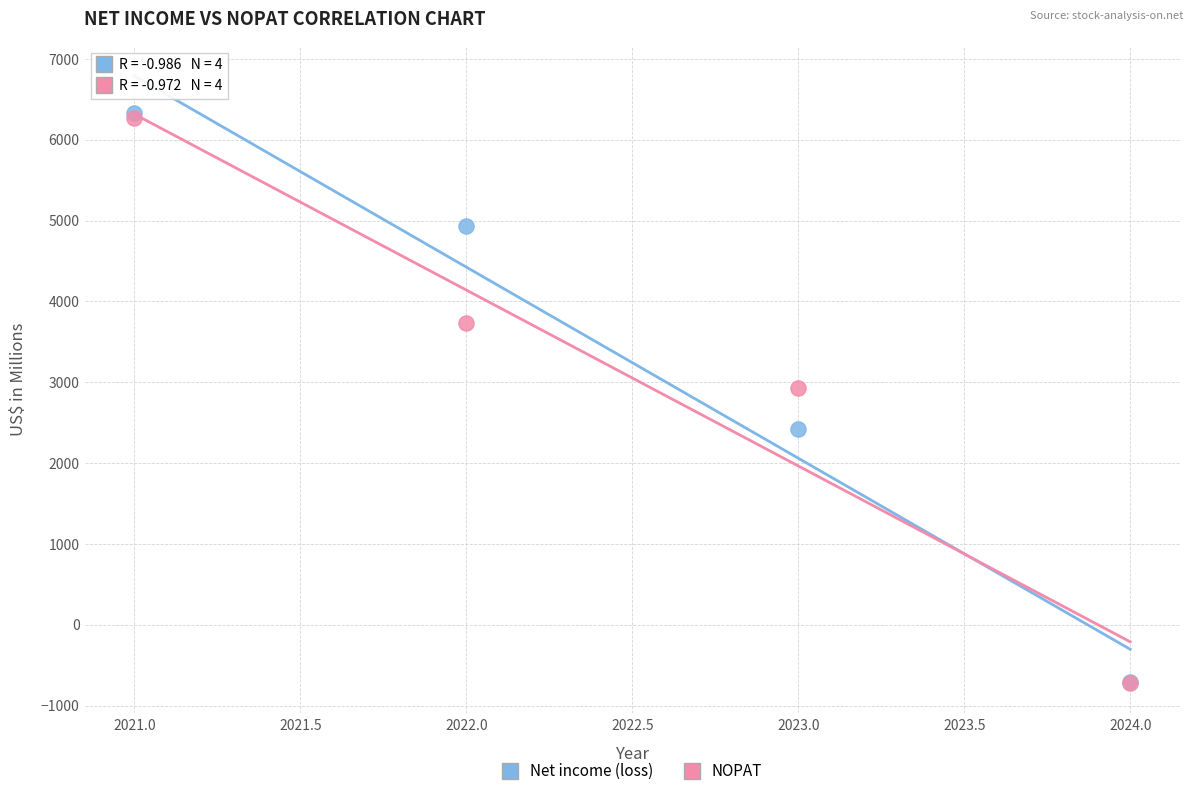

In the Net income (loss) series, what Y value is closest to 2807?

2419